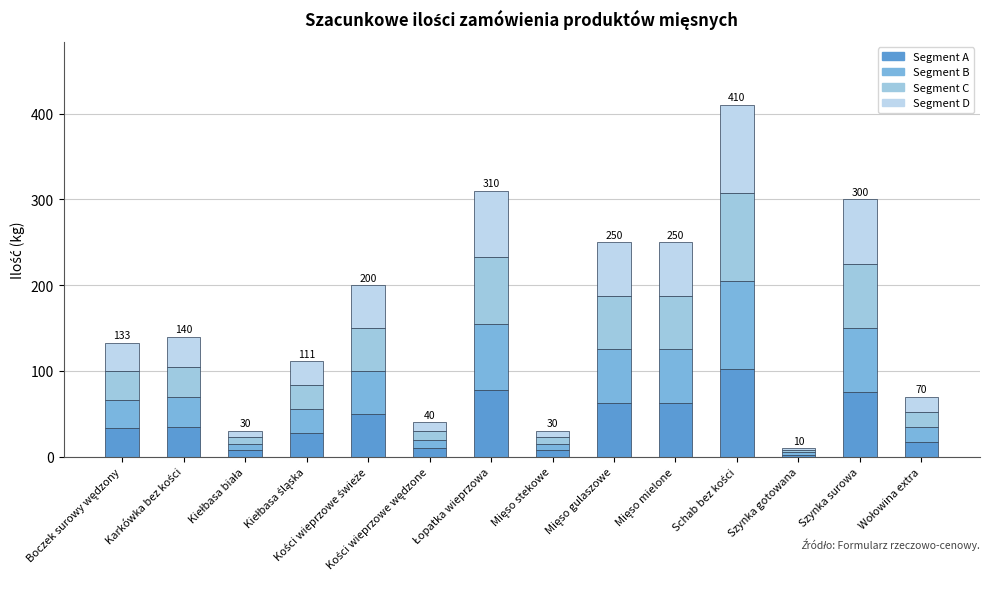

At how many categories does at least one series exceed 88?

1